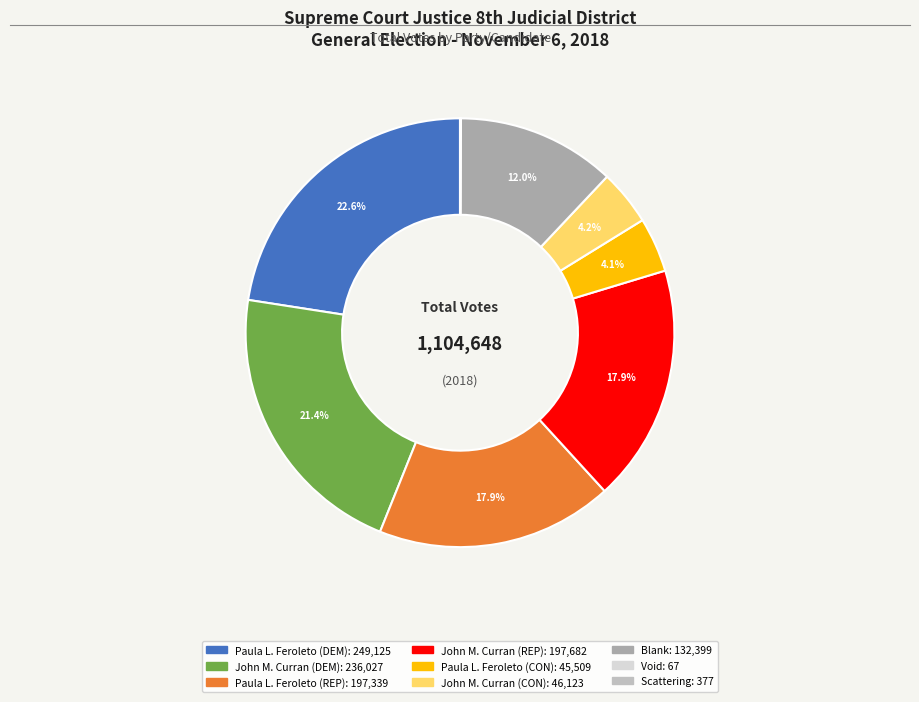

Count the number of slices in the pie.

9